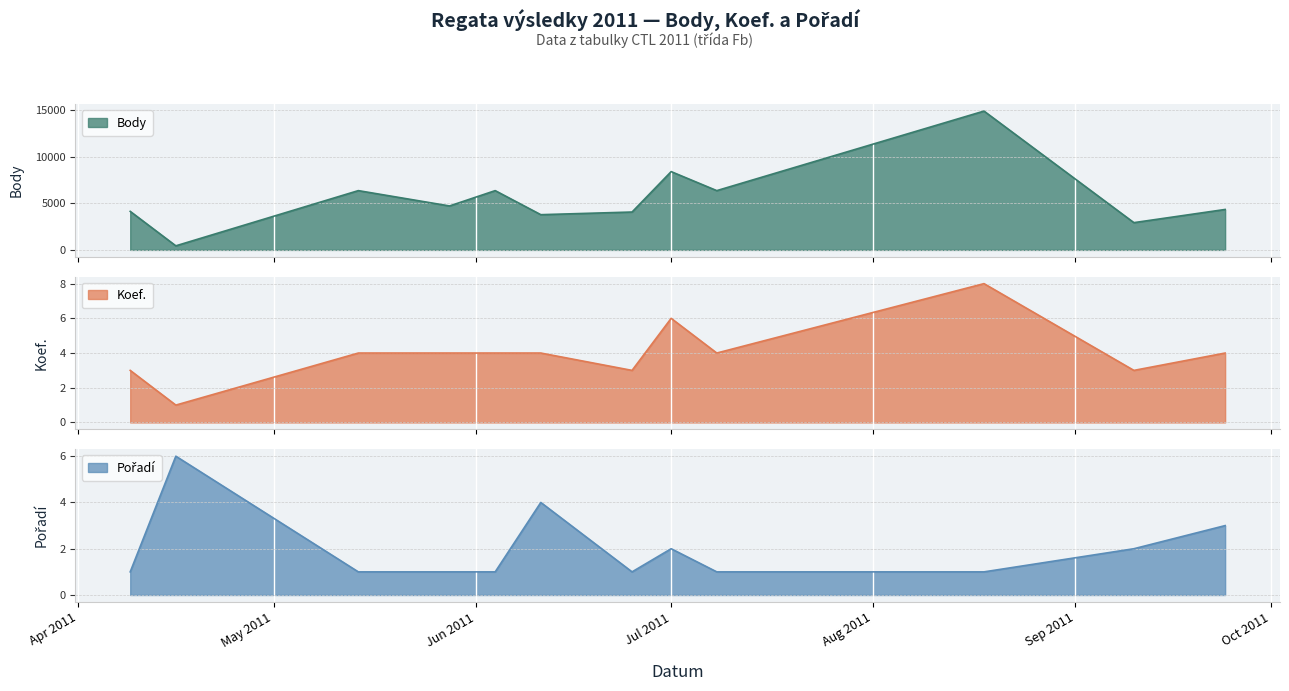

True or false: Body and Pořadí cross at least once.

False